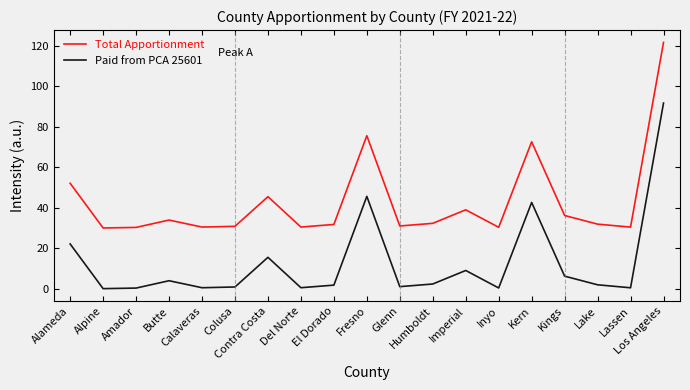

What is the difference between the maximum and minimum values in the Total Apportionment series?

91.8